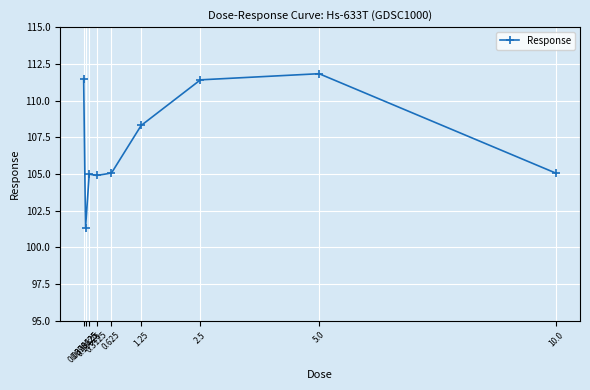

What is the difference between the maximum and minimum values?

10.5